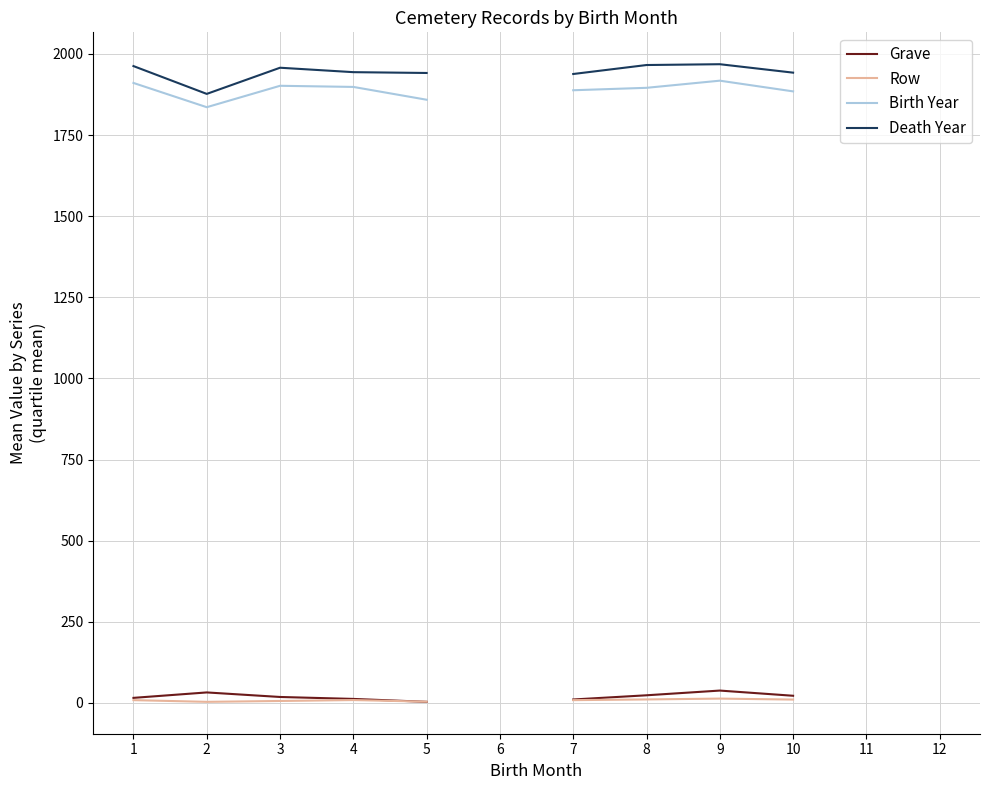

Where is the first local maximum for Grave?

2